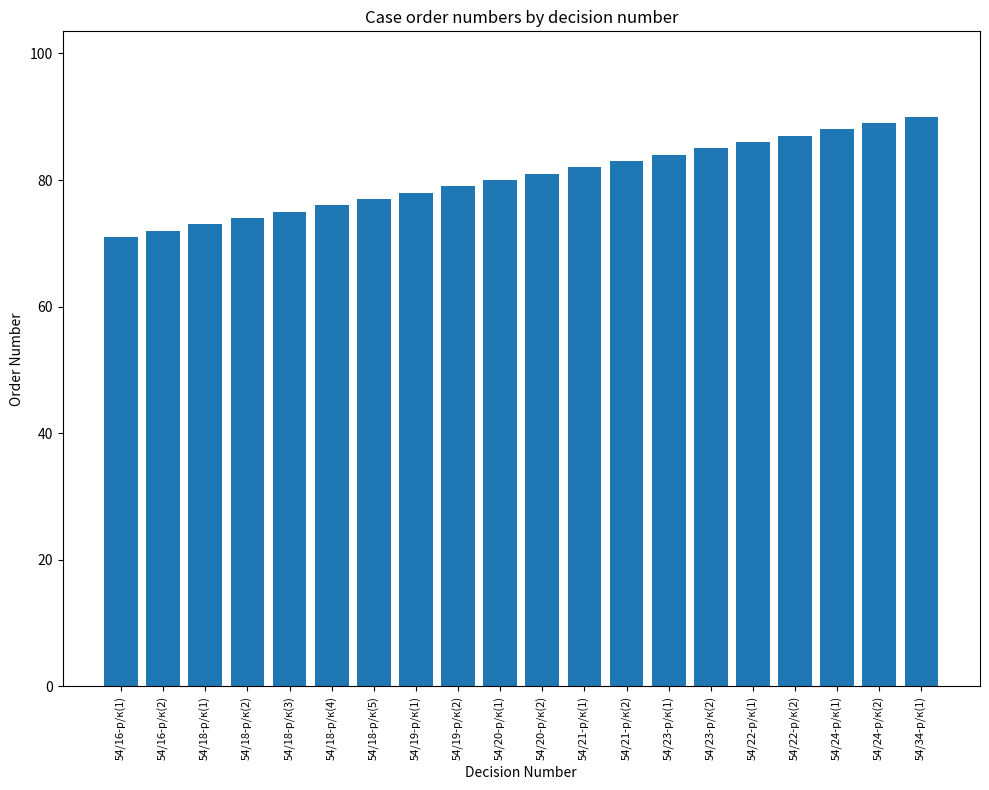

Between 54/16-р/к(2) and 54/34-р/к(1), which is larger?

54/34-р/к(1)